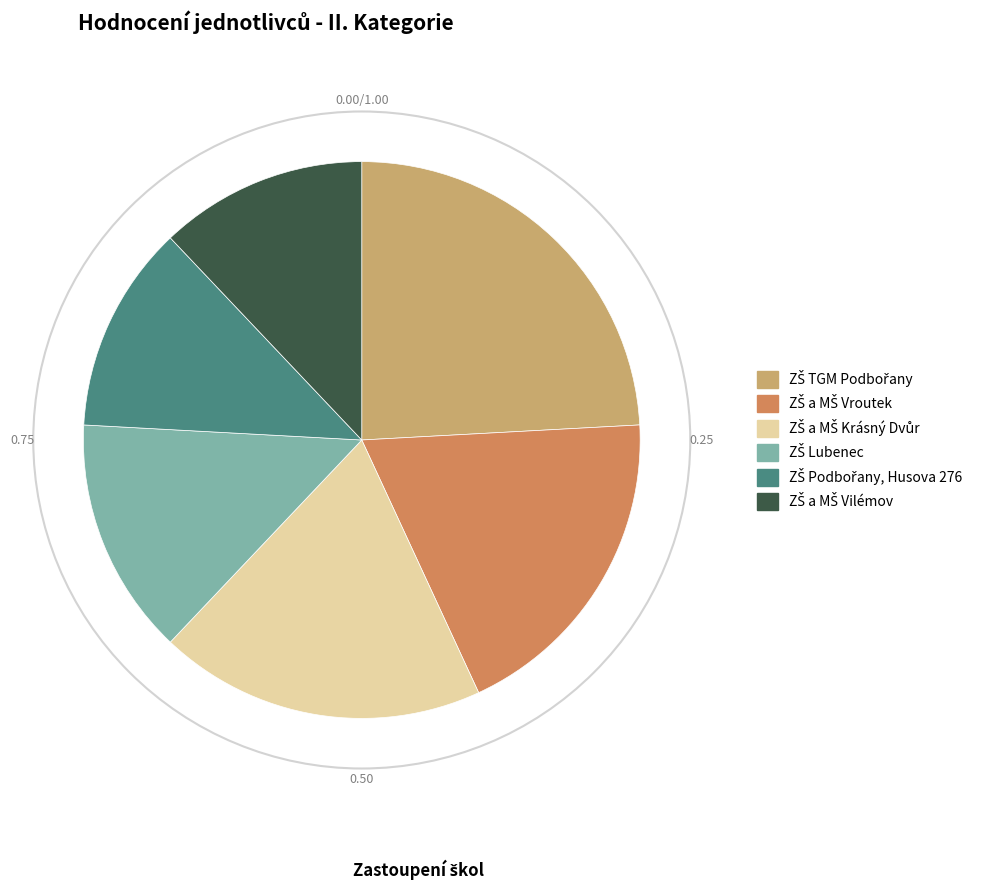

Does any single category account for the majority?

No